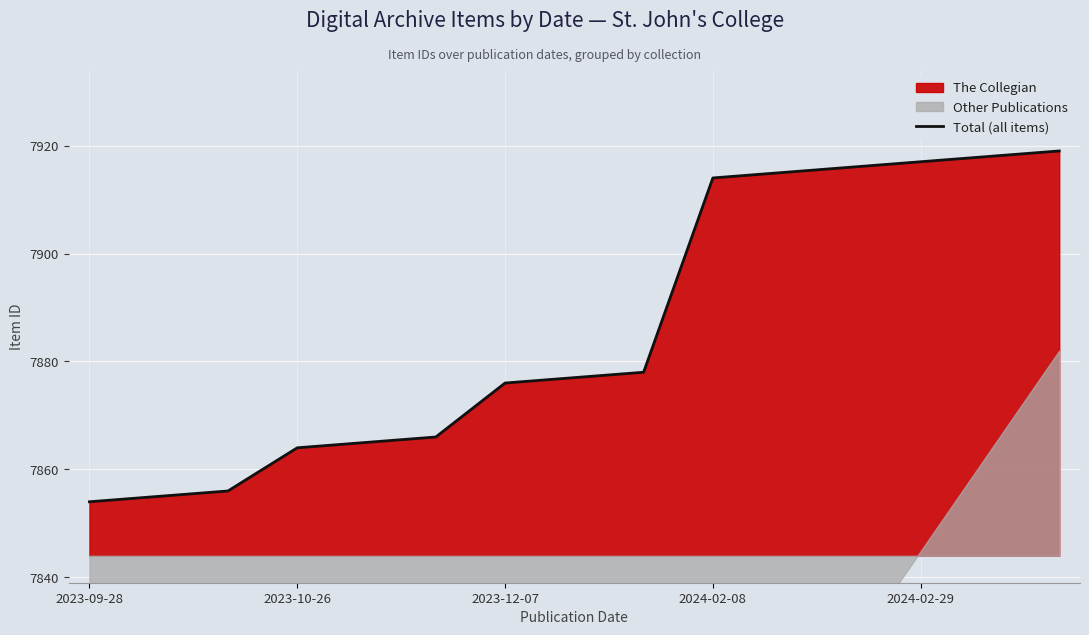

What is the minimum value for Total (all items)?

7854